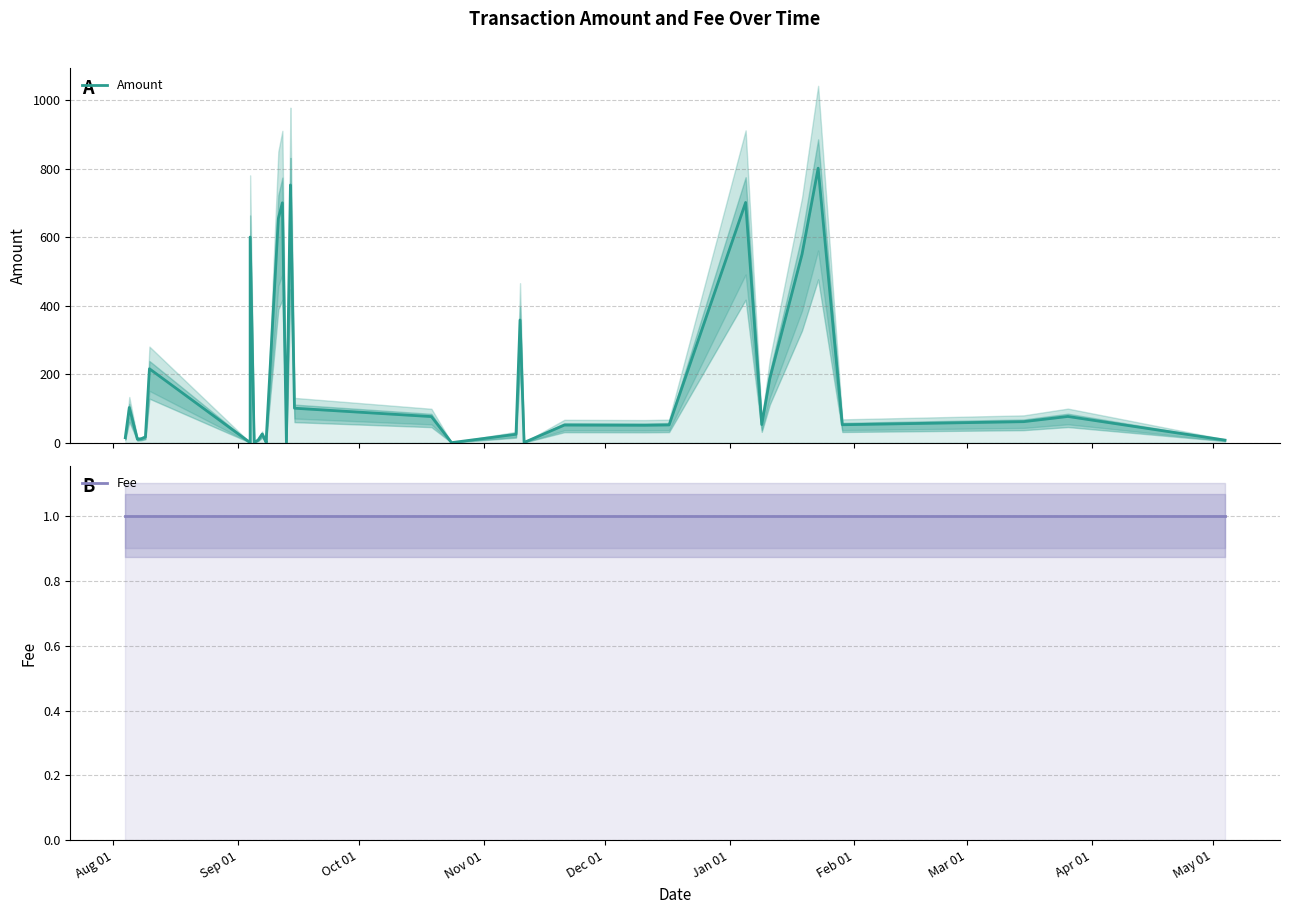

What is the maximum value for Amount?

801.0